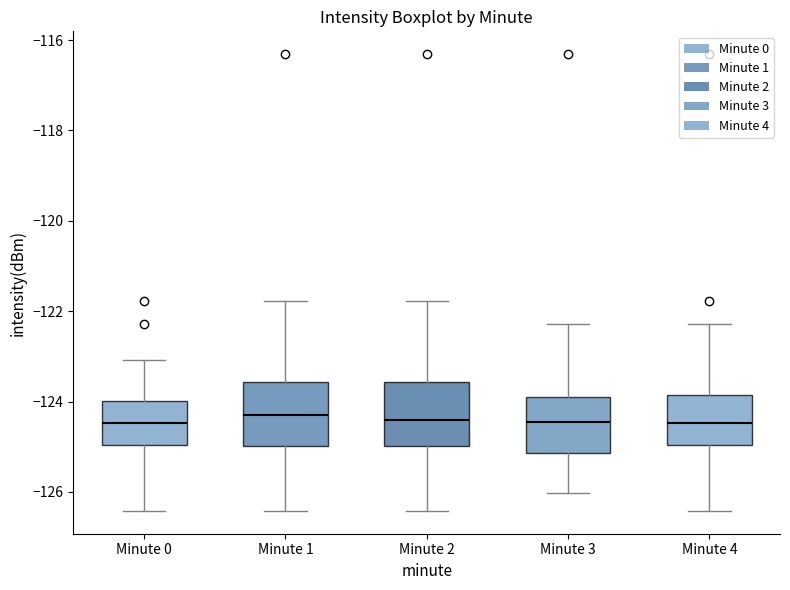

Reading left to right, read every box against the y-axis: the position of its median line, the range the box covers, and the ends of its whiskers. The values are not printed on the chart, so give them approximately, as read against the axis.

Minute 0: median -124.4, box -125.0 to -124.0, whiskers -126.4 to -123.0
Minute 1: median -124.4, box -125.0 to -123.6, whiskers -126.4 to -121.8
Minute 2: median -124.4, box -125.0 to -123.6, whiskers -126.4 to -121.8
Minute 3: median -124.4, box -125.2 to -123.8, whiskers -126.0 to -122.2
Minute 4: median -124.4, box -125.0 to -123.8, whiskers -126.4 to -122.2